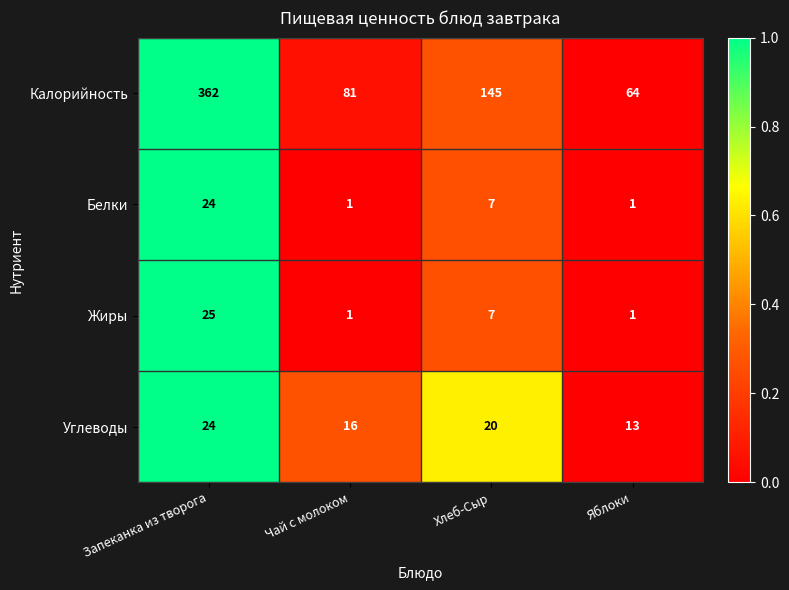

Which series has the largest range (max minus min)?

Калорийность